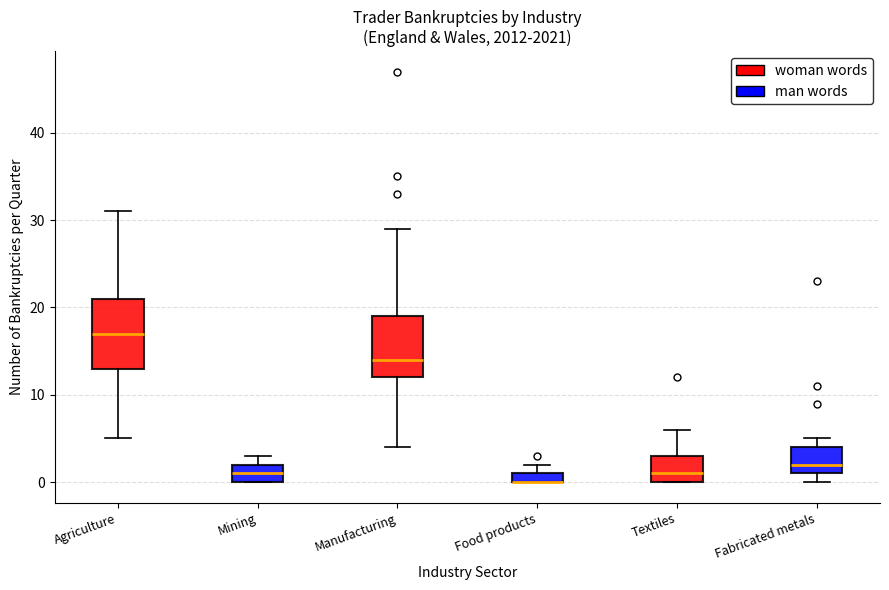

Comparing the boxes themselves (not the whiskers), which one is the tallest?

Agriculture